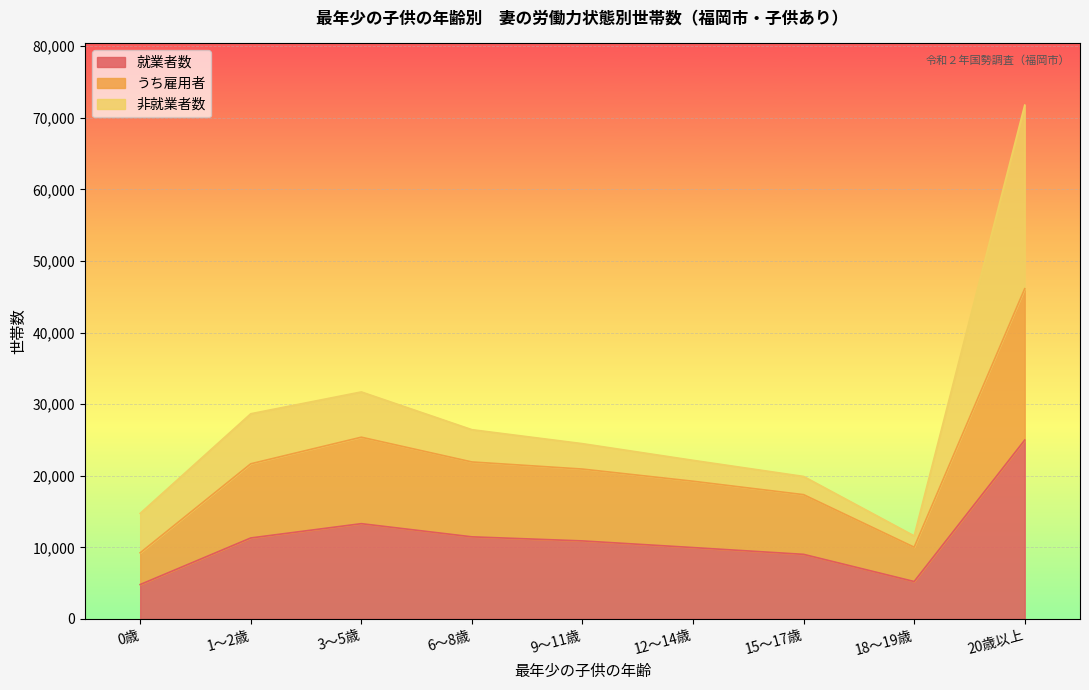

What is the total value across all series at 20歳以上?

71762